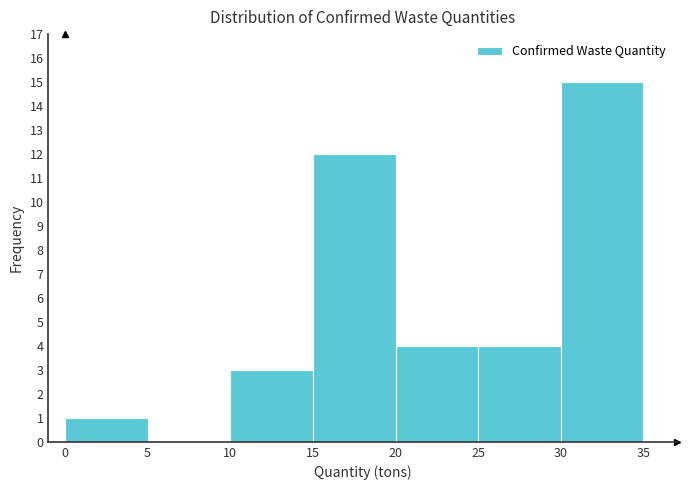

What is the height of the bar covering 20 to 25 on the x-axis? The values are not printed on the chart, so give them approximately, as read against the axis.

4